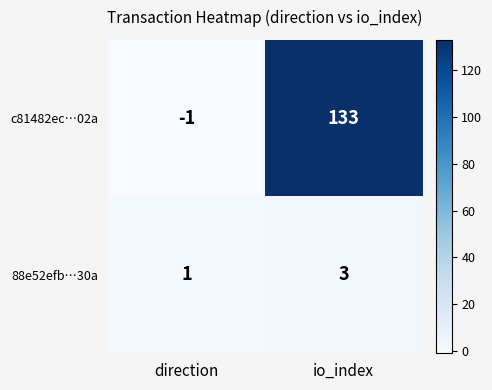

At which category does the chart reach its minimum across all series?

direction